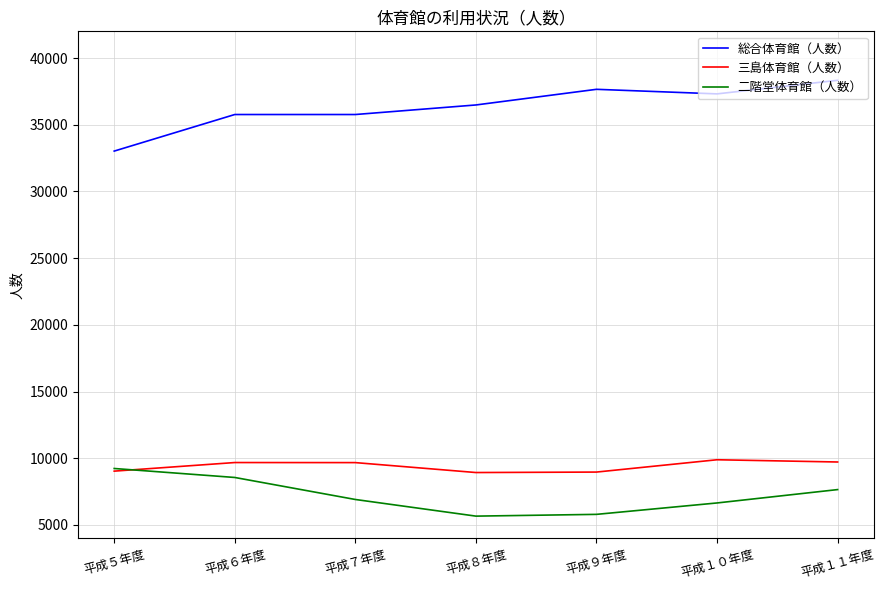

How many lines are shown in the chart?

3